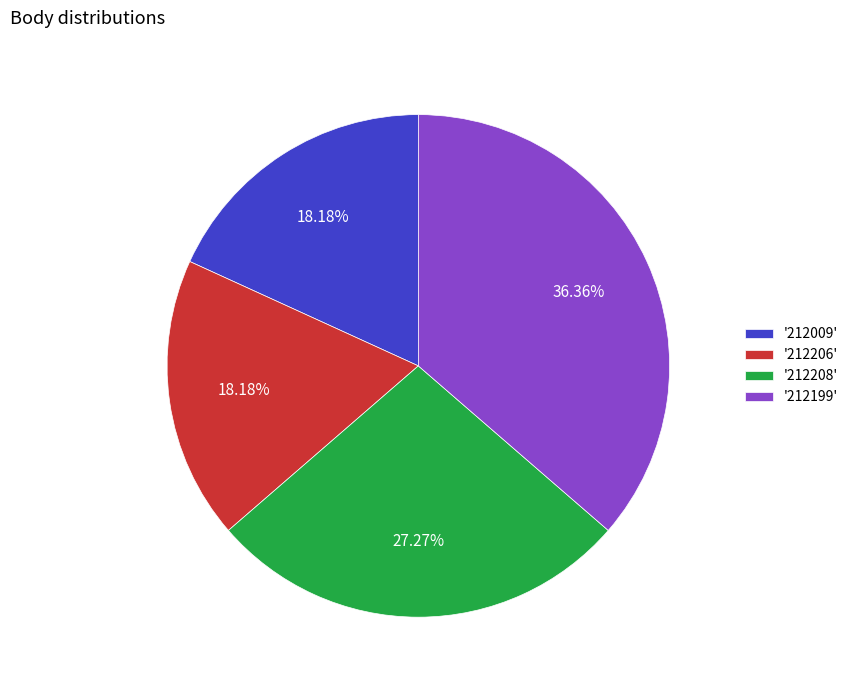

Is the sum of '212208' and '212199' greater than half?

Yes